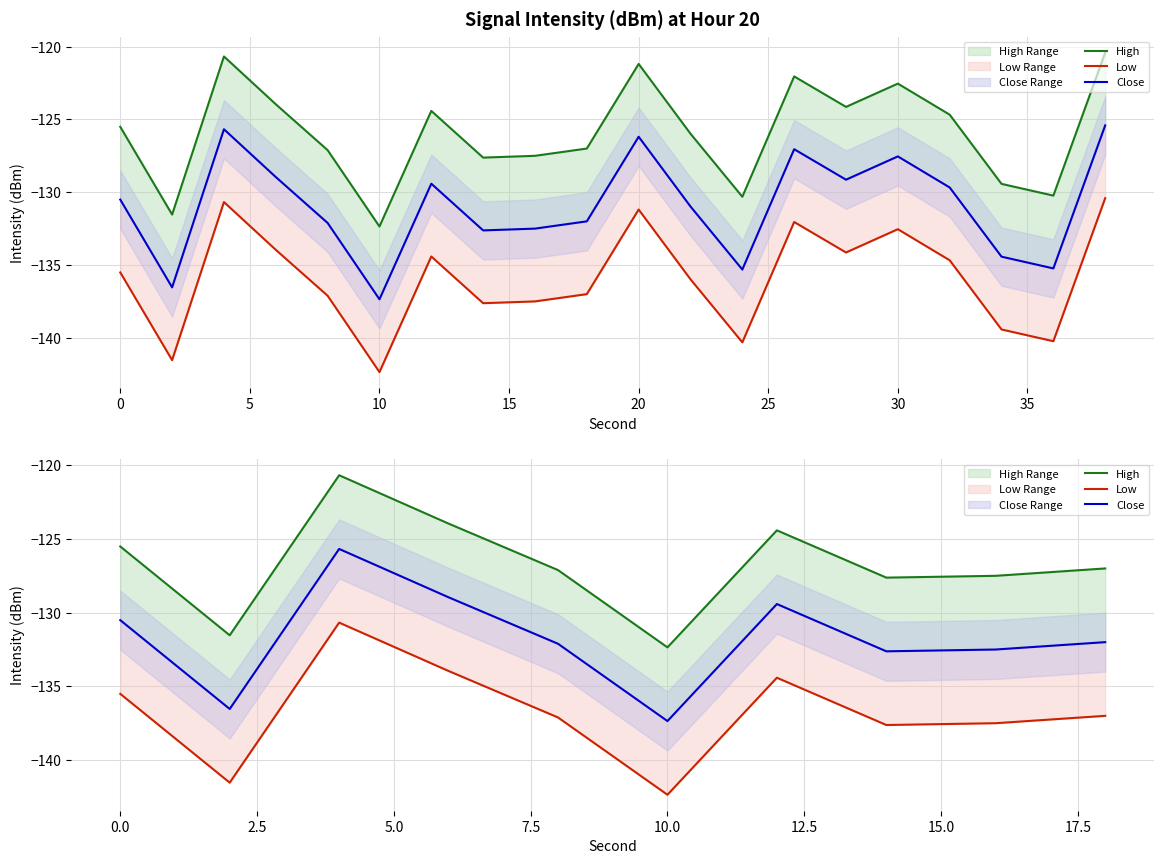

What is the average value of the High series?

-126.8